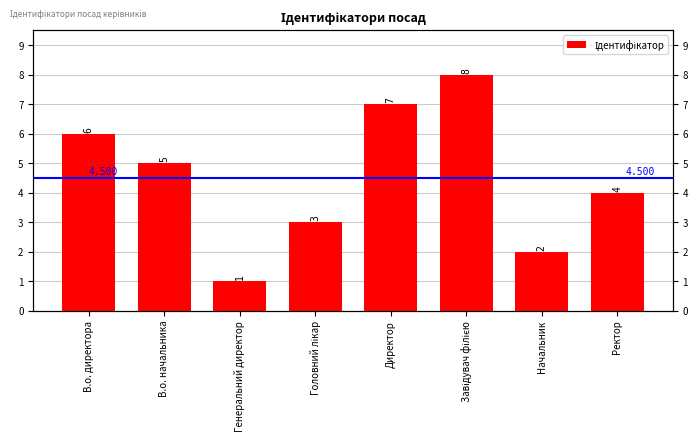

Where is the data nearest to the value 4?

Ректор